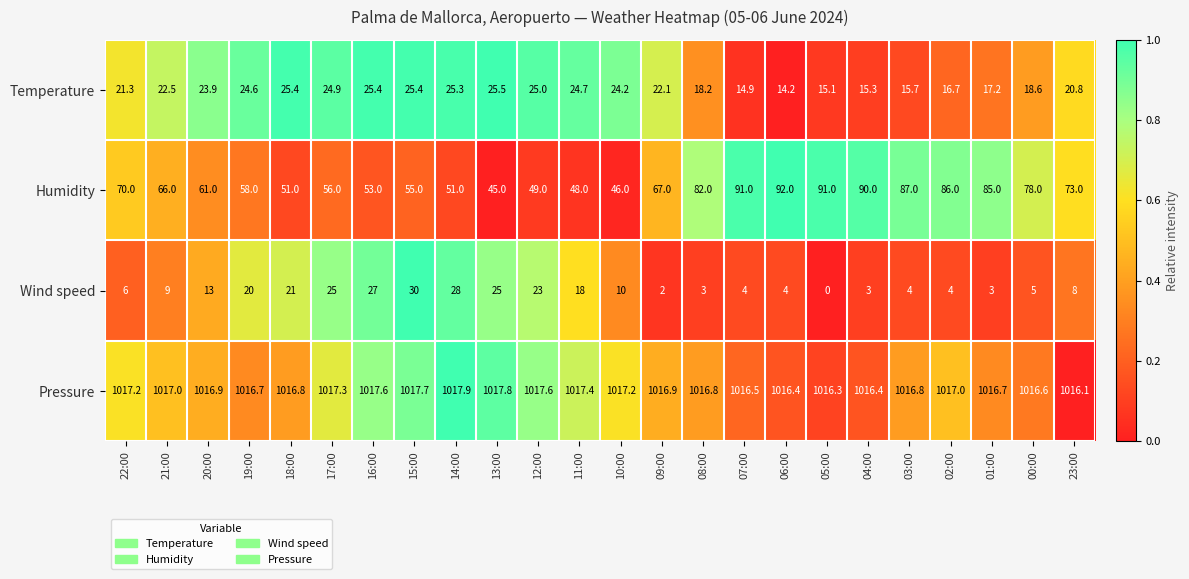

The Temperature series shows 5.8 at 12:00. True or false?

False